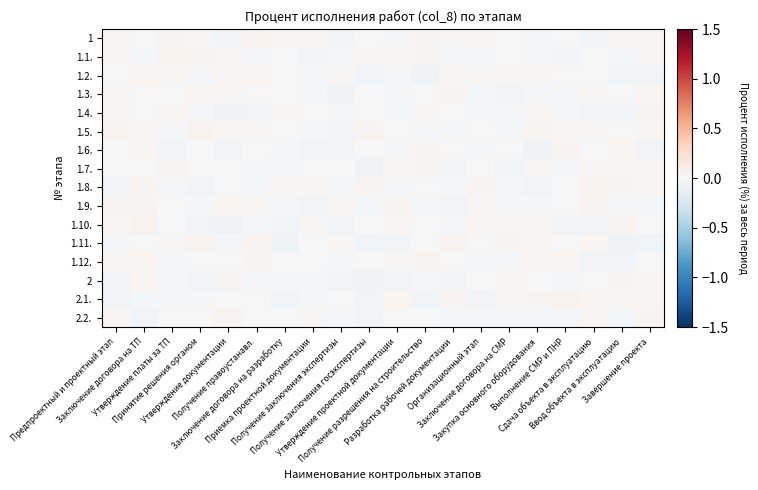

At how many categories does at least one series exceed 0?

20